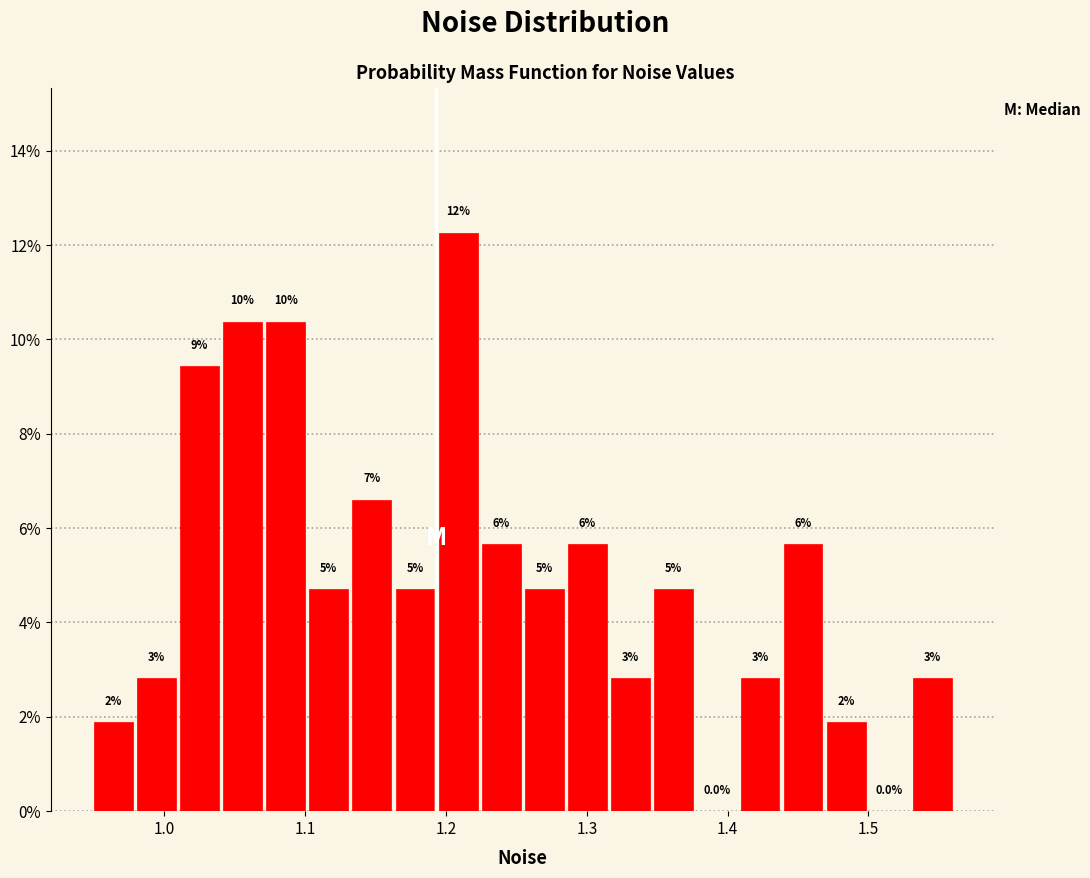

Around what value on the x-axis is the tallest bar? Give the approximate position of its centre, as read against the axis.

1.21